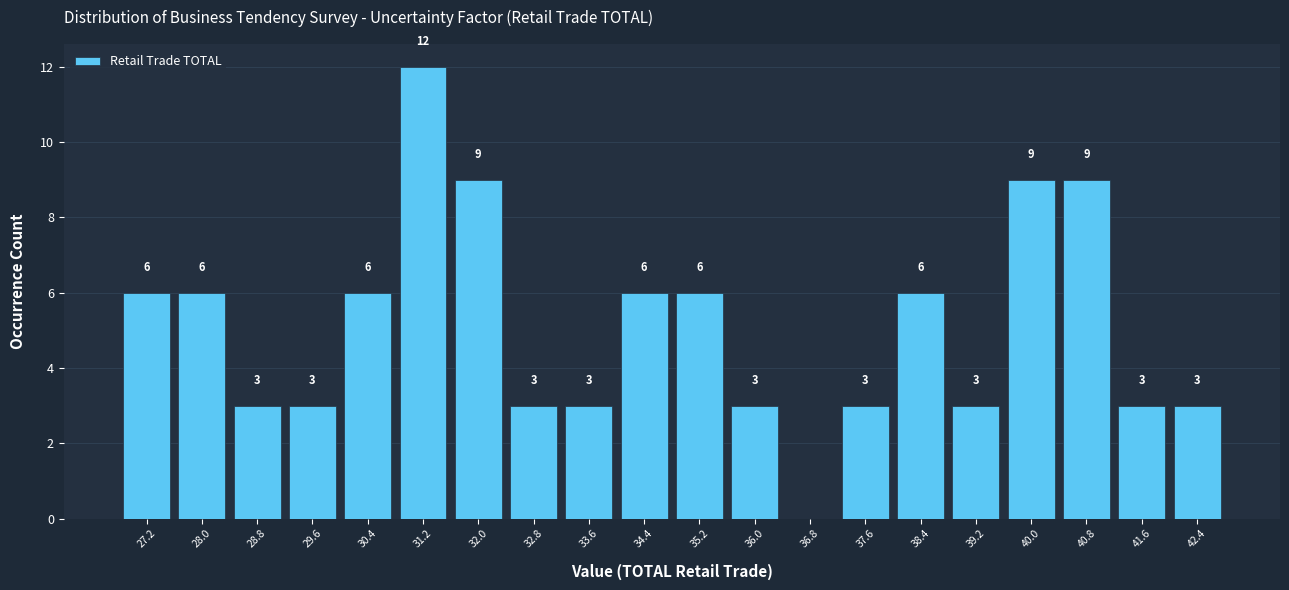

Reading left to right, extract all data points from this chart.

27.2=6	28.0=6	28.8=3	29.6=3	30.4=6	31.2=12	32.0=9	32.8=3	33.6=3	34.4=6	35.2=6	36.0=3	36.8=0	37.6=3	38.4=6	39.2=3	40.0=9	40.8=9	41.6=3	42.4=3